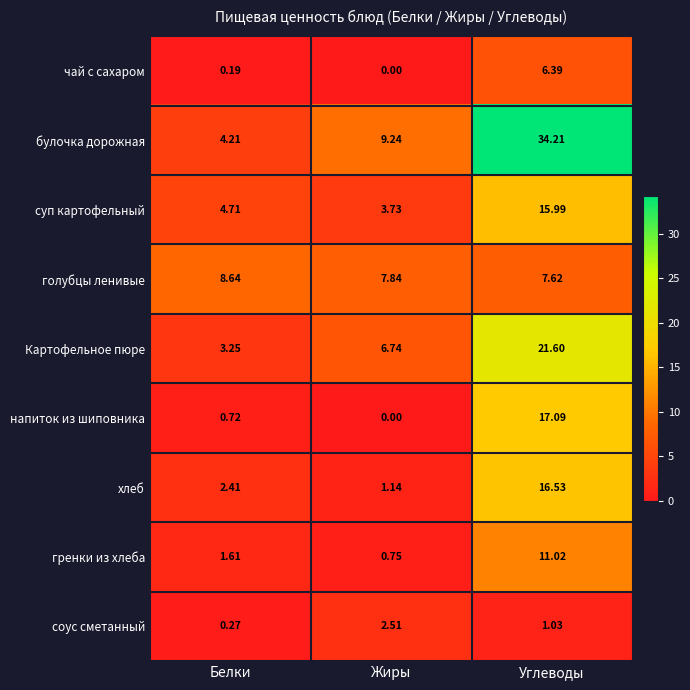

How many categories are shown in the chart?

3